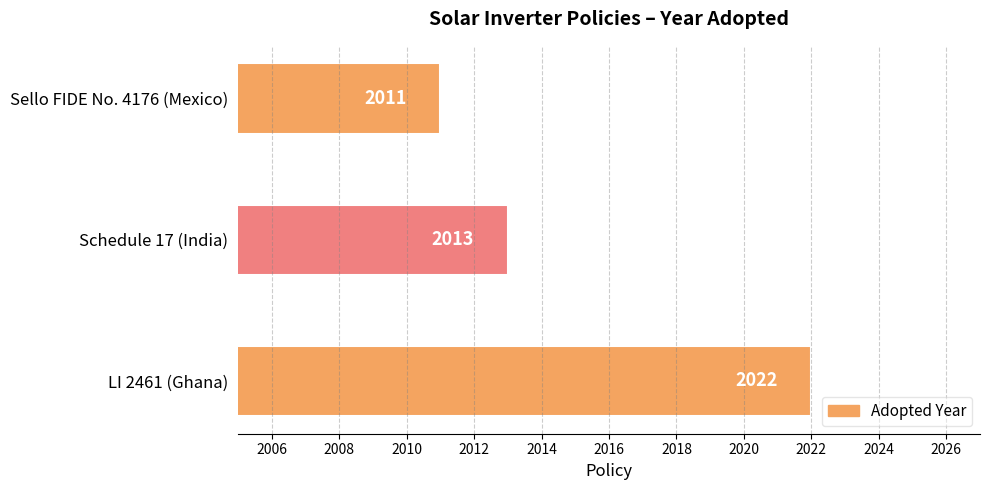

What is the difference between the maximum and second lowest values?

9